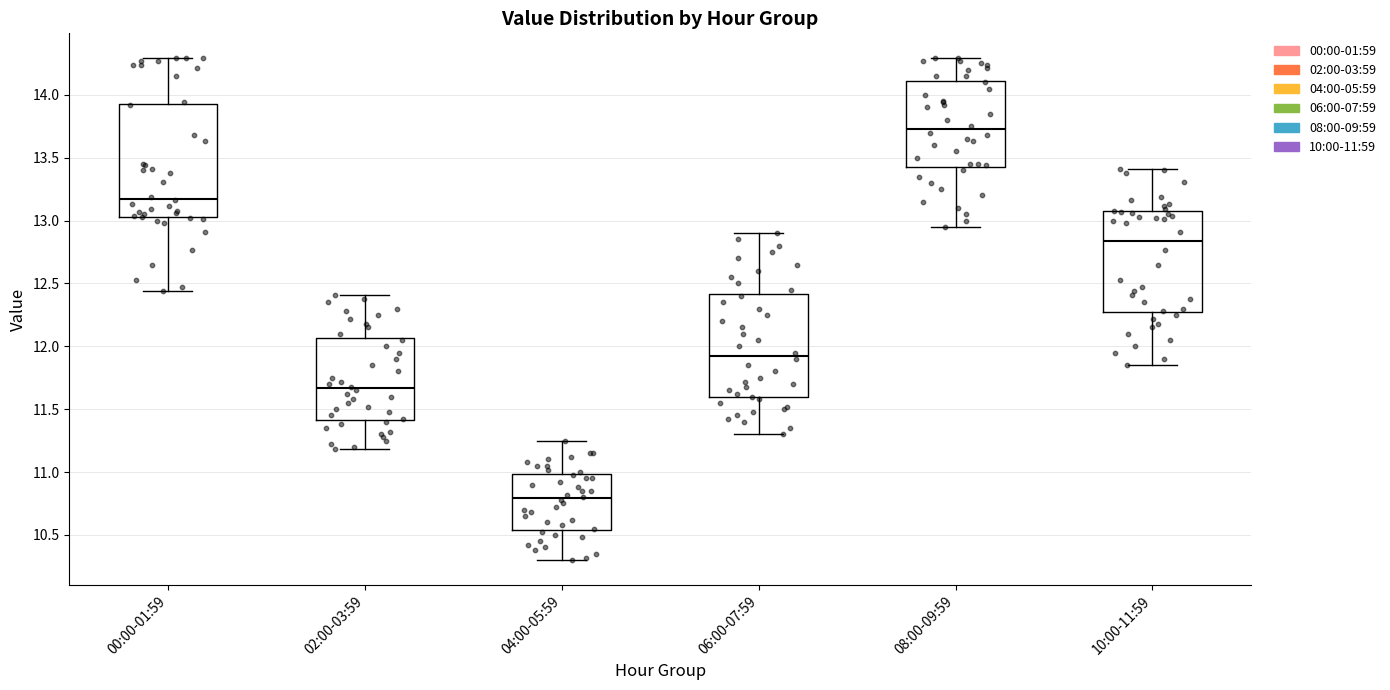

Comparing the boxes themselves (not the whiskers), which one is the tallest?

00:00-01:59